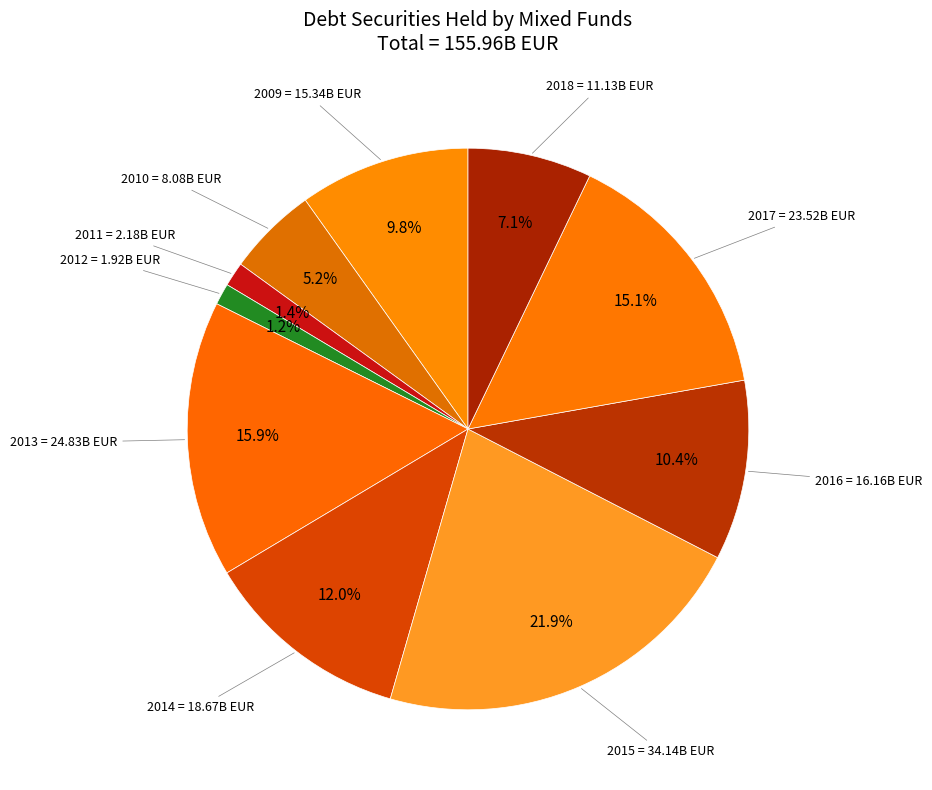

Is there a majority slice in this chart?

No